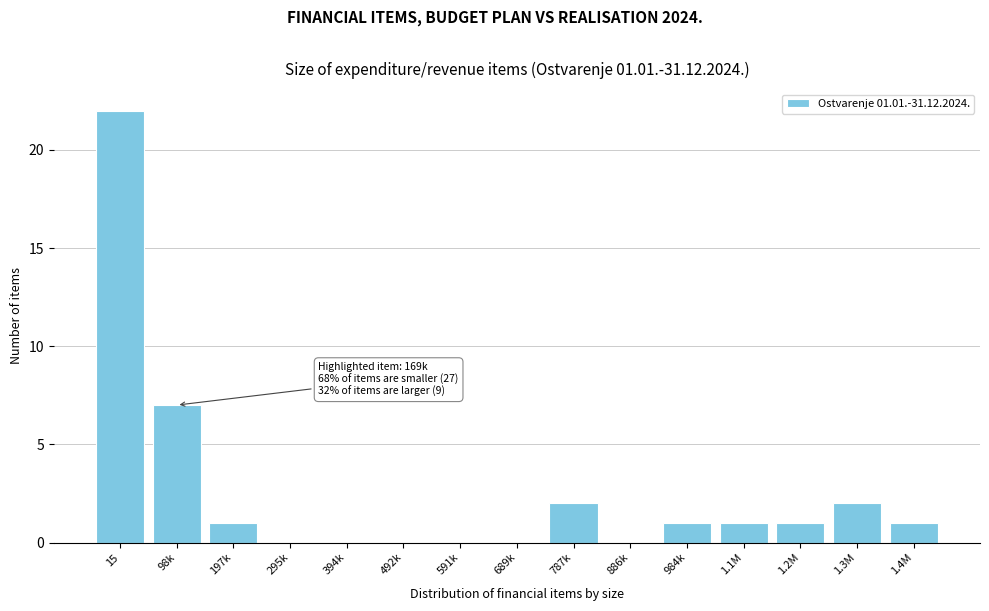

Reading left to right, what are all the values shown in this chart?

15=22	98k=7	197k=1	295k=0	394k=0	492k=0	591k=0	689k=0	787k=2	886k=0	984k=1	1.1M=1	1.2M=1	1.3M=2	1.4M=1